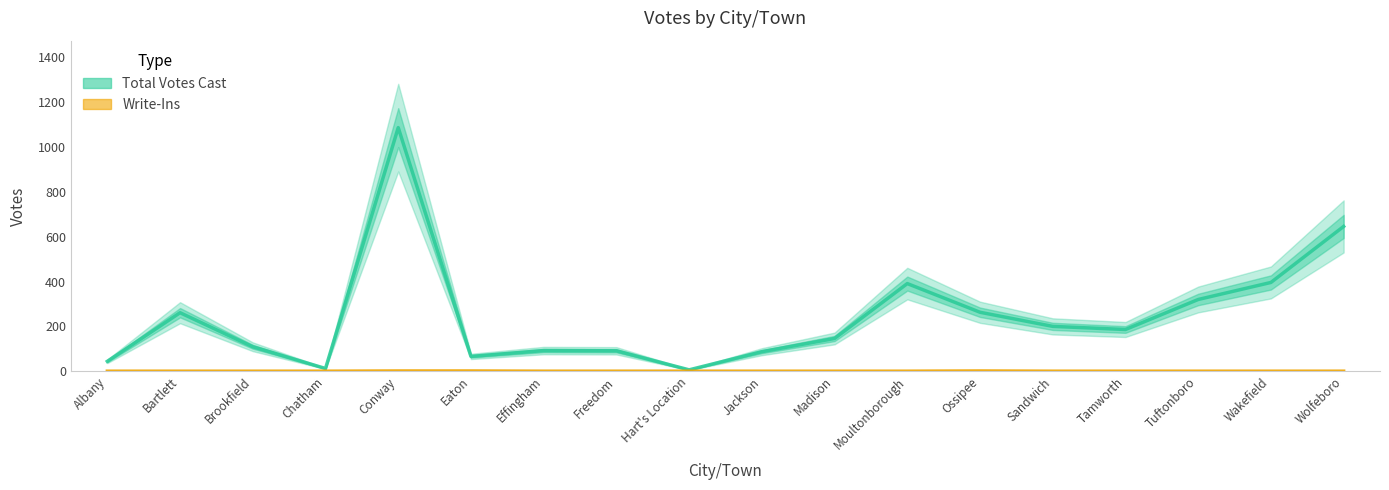

Count the number of categories in the chart.

18